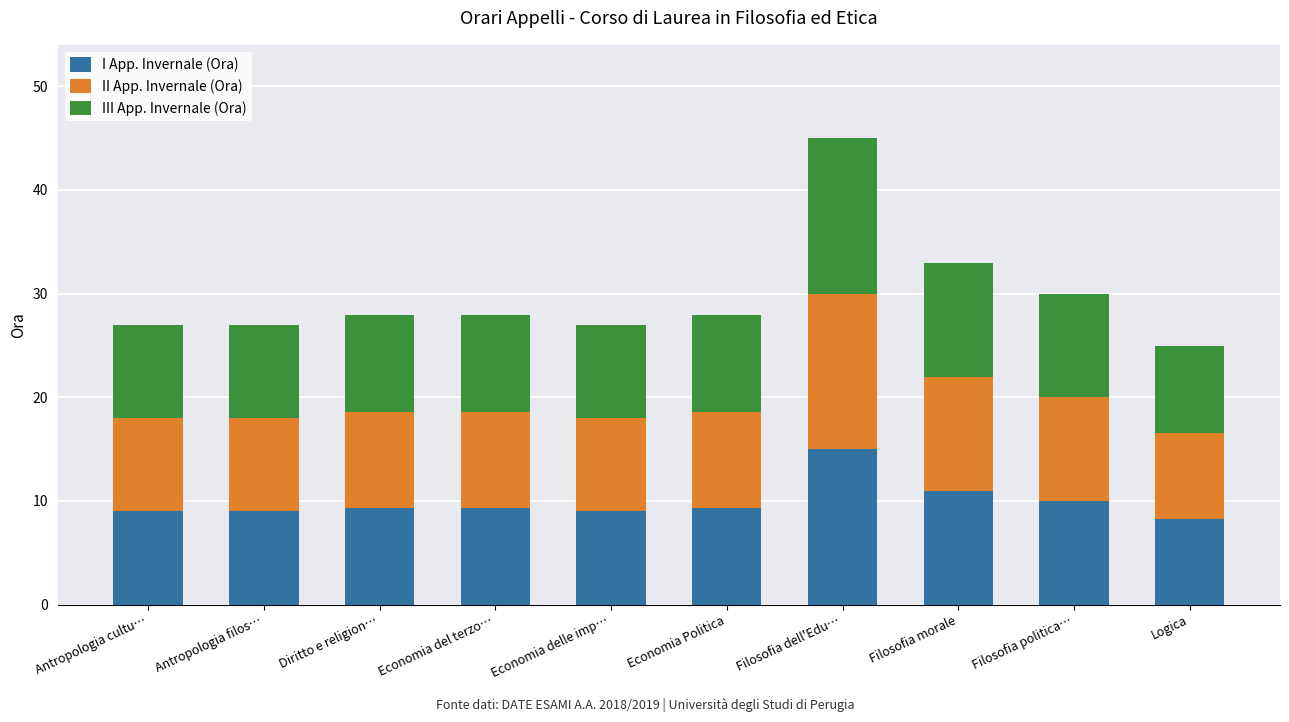

What is the sum of all I App. Invernale (Ora) values?

99.2